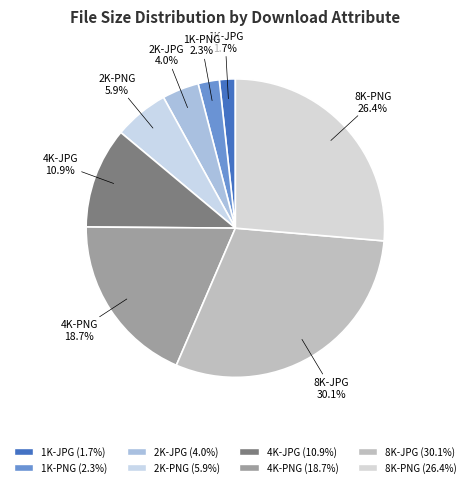

What is the smallest slice in the pie chart?

1K-JPG